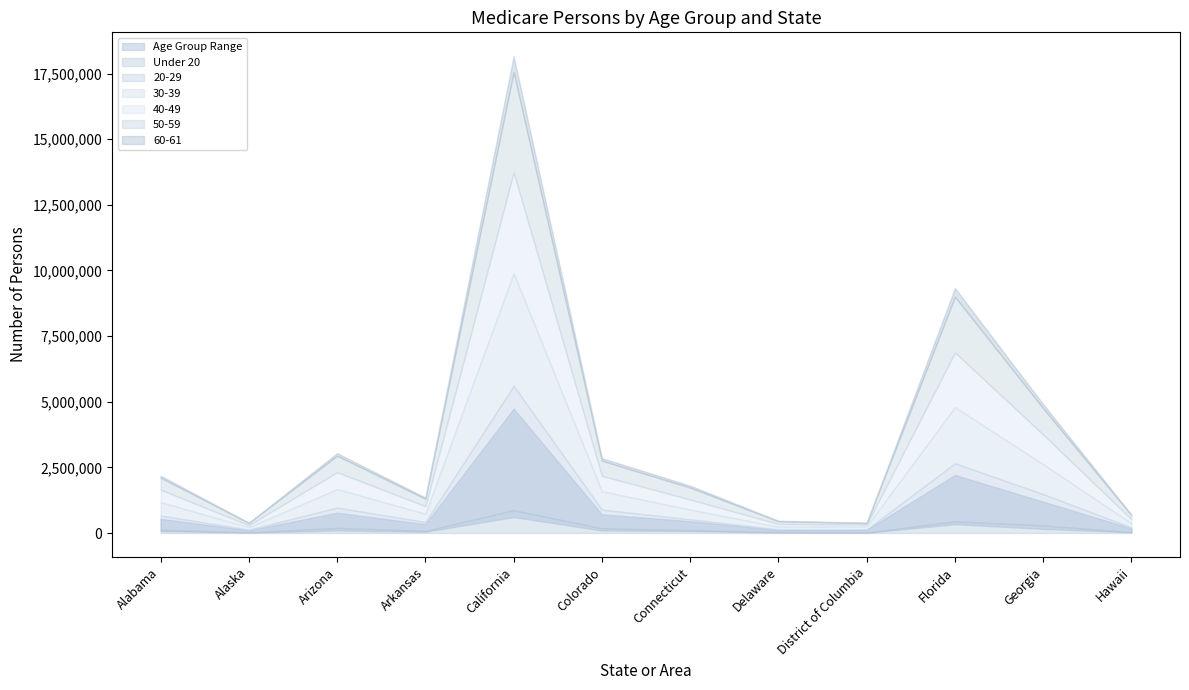

Which series has the widest spread of values?

20-29